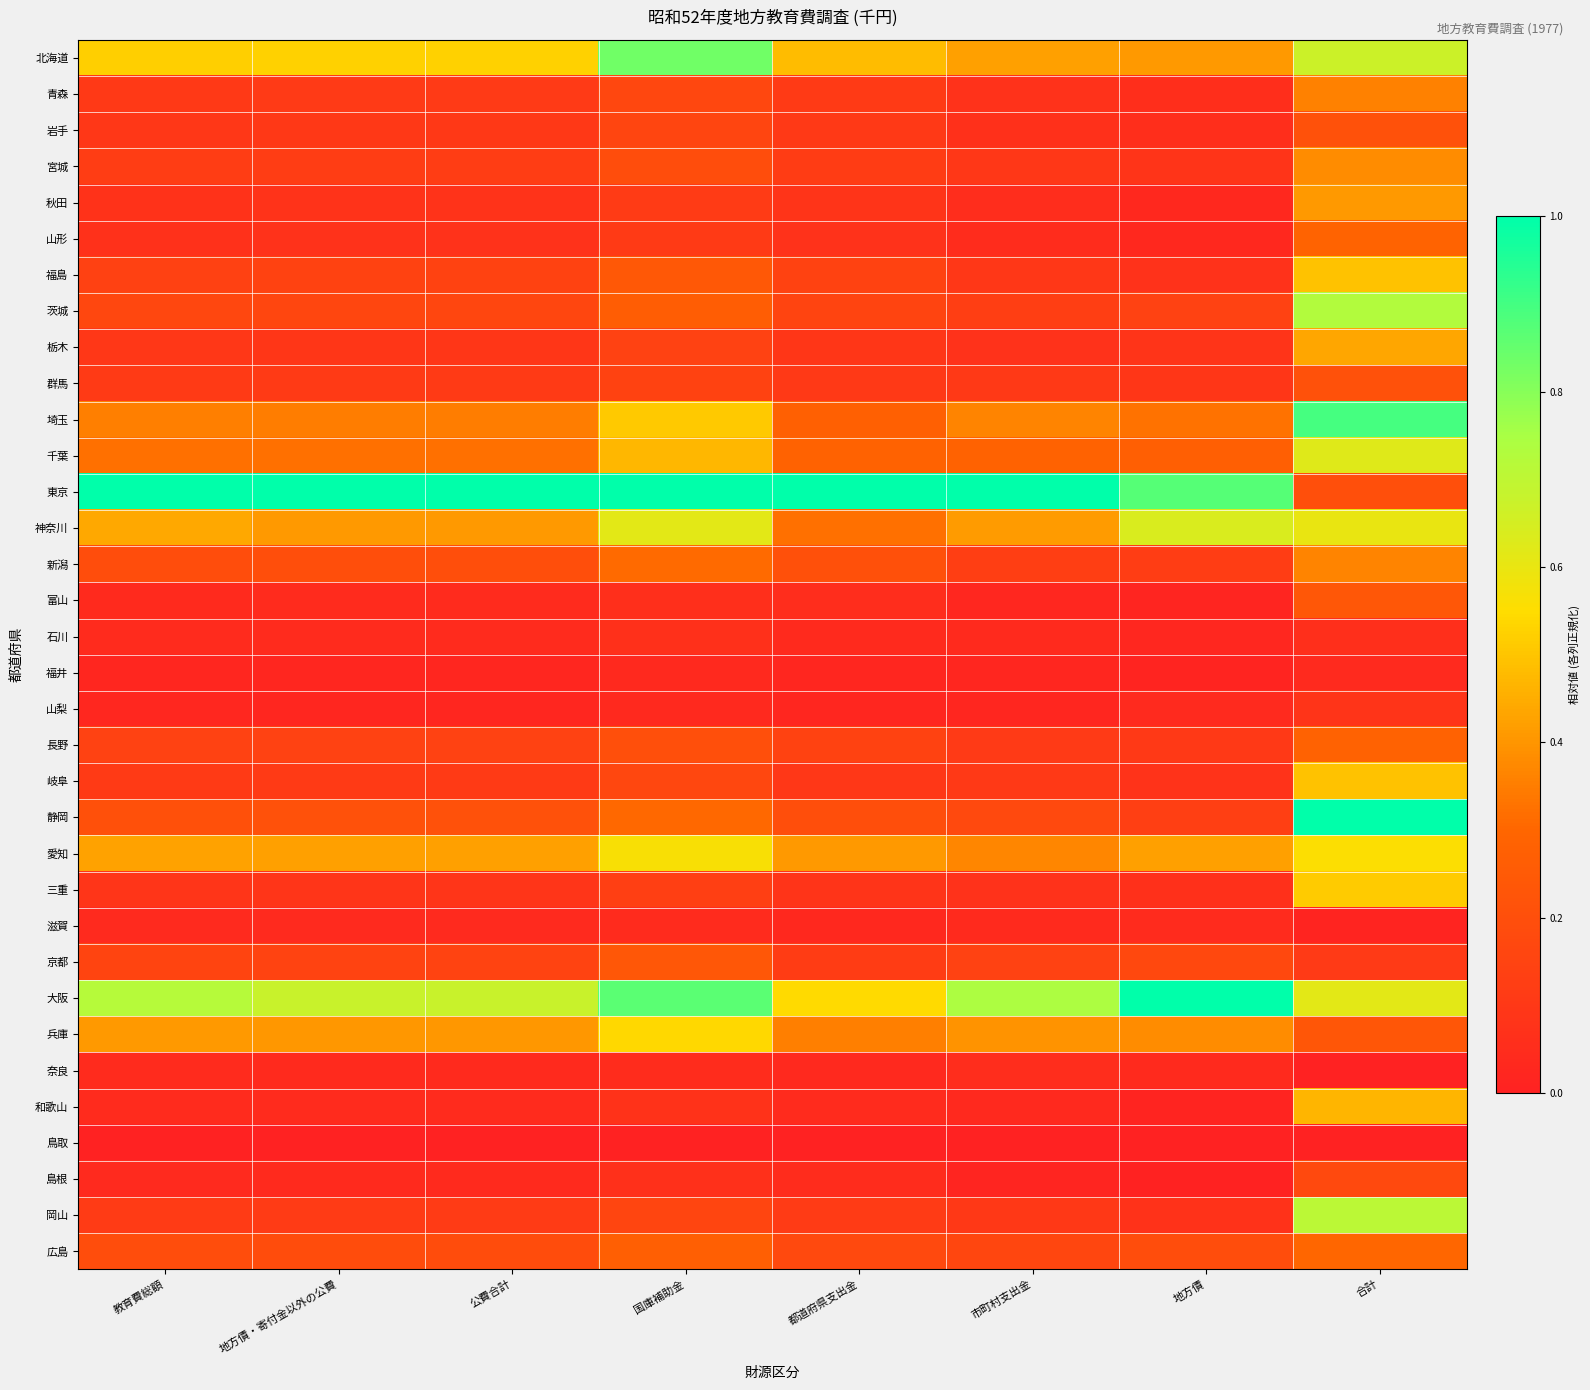

Reading right to left, transcribe all the data shown in this chart.

北海道: 合計=0.7	地方債=0.4	市町村支出金=0.4	都道府県支出金=0.5	国庫補助金=0.8	公費合計=0.5	地方債・寄付金以外の公費=0.5	教育費総額=0.5
青森: 合計=0.4	地方債=0.1	市町村支出金=0.1	都道府県支出金=0.1	国庫補助金=0.2	公費合計=0.1	地方債・寄付金以外の公費=0.1	教育費総額=0.1
岩手: 合計=0.2	地方債=0.1	市町村支出金=0.1	都道府県支出金=0.1	国庫補助金=0.2	公費合計=0.1	地方債・寄付金以外の公費=0.1	教育費総額=0.1
宮城: 合計=0.4	地方債=0.1	市町村支出金=0.1	都道府県支出金=0.1	国庫補助金=0.2	公費合計=0.1	地方債・寄付金以外の公費=0.1	教育費総額=0.1
秋田: 合計=0.4	地方債=0.0	市町村支出金=0.1	都道府県支出金=0.1	国庫補助金=0.1	公費合計=0.1	地方債・寄付金以外の公費=0.1	教育費総額=0.1
山形: 合計=0.3	地方債=0.0	市町村支出金=0.0	都道府県支出金=0.1	国庫補助金=0.1	公費合計=0.1	地方債・寄付金以外の公費=0.1	教育費総額=0.1
福島: 合計=0.5	地方債=0.1	市町村支出金=0.1	都道府県支出金=0.1	国庫補助金=0.2	公費合計=0.1	地方債・寄付金以外の公費=0.1	教育費総額=0.1
茨城: 合計=0.7	地方債=0.1	市町村支出金=0.1	都道府県支出金=0.2	国庫補助金=0.3	公費合計=0.2	地方債・寄付金以外の公費=0.2	教育費総額=0.2
栃木: 合計=0.4	地方債=0.1	市町村支出金=0.1	都道府県支出金=0.1	国庫補助金=0.1	公費合計=0.1	地方債・寄付金以外の公費=0.1	教育費総額=0.1
群馬: 合計=0.2	地方債=0.1	市町村支出金=0.1	都道府県支出金=0.1	国庫補助金=0.1	公費合計=0.1	地方債・寄付金以外の公費=0.1	教育費総額=0.1
埼玉: 合計=0.9	地方債=0.3	市町村支出金=0.4	都道府県支出金=0.3	国庫補助金=0.5	公費合計=0.4	地方債・寄付金以外の公費=0.4	教育費総額=0.4
千葉: 合計=0.6	地方債=0.3	市町村支出金=0.3	都道府県支出金=0.3	国庫補助金=0.5	公費合計=0.3	地方債・寄付金以外の公費=0.3	教育費総額=0.3
東京: 合計=0.2	地方債=0.9	市町村支出金=1.0	都道府県支出金=1.0	国庫補助金=1.0	公費合計=1.0	地方債・寄付金以外の公費=1.0	教育費総額=1.0
神奈川: 合計=0.6	地方債=0.6	市町村支出金=0.4	都道府県支出金=0.3	国庫補助金=0.6	公費合計=0.4	地方債・寄付金以外の公費=0.4	教育費総額=0.4
新潟: 合計=0.4	地方債=0.1	市町村支出金=0.1	都道府県支出金=0.2	国庫補助金=0.3	公費合計=0.2	地方債・寄付金以外の公費=0.2	教育費総額=0.2
富山: 合計=0.2	地方債=0.0	市町村支出金=0.0	都道府県支出金=0.1	国庫補助金=0.1	公費合計=0.0	地方債・寄付金以外の公費=0.0	教育費総額=0.0
石川: 合計=0.1	地方債=0.0	市町村支出金=0.0	都道府県支出金=0.0	国庫補助金=0.1	公費合計=0.0	地方債・寄付金以外の公費=0.0	教育費総額=0.0
福井: 合計=0.0	地方債=0.0	市町村支出金=0.0	都道府県支出金=0.0	国庫補助金=0.0	公費合計=0.0	地方債・寄付金以外の公費=0.0	教育費総額=0.0
山梨: 合計=0.1	地方債=0.0	市町村支出金=0.0	都道府県支出金=0.0	国庫補助金=0.0	公費合計=0.0	地方債・寄付金以外の公費=0.0	教育費総額=0.0
長野: 合計=0.3	地方債=0.1	市町村支出金=0.1	都道府県支出金=0.1	国庫補助金=0.2	公費合計=0.1	地方債・寄付金以外の公費=0.1	教育費総額=0.1
岐阜: 合計=0.5	地方債=0.1	市町村支出金=0.1	都道府県支出金=0.1	国庫補助金=0.2	公費合計=0.1	地方債・寄付金以外の公費=0.1	教育費総額=0.1
静岡: 合計=1.0	地方債=0.1	市町村支出金=0.2	都道府県支出金=0.2	国庫補助金=0.3	公費合計=0.2	地方債・寄付金以外の公費=0.2	教育費総額=0.2
愛知: 合計=0.6	地方債=0.4	市町村支出金=0.4	都道府県支出金=0.4	国庫補助金=0.6	公費合計=0.4	地方債・寄付金以外の公費=0.4	教育費総額=0.4
三重: 合計=0.5	地方債=0.1	市町村支出金=0.1	都道府県支出金=0.1	国庫補助金=0.1	公費合計=0.1	地方債・寄付金以外の公費=0.1	教育費総額=0.1
滋賀: 合計=0.0	地方債=0.0	市町村支出金=0.0	都道府県支出金=0.0	国庫補助金=0.0	公費合計=0.0	地方債・寄付金以外の公費=0.0	教育費総額=0.0
京都: 合計=0.1	地方債=0.2	市町村支出金=0.1	都道府県支出金=0.1	国庫補助金=0.2	公費合計=0.1	地方債・寄付金以外の公費=0.1	教育費総額=0.2
大阪: 合計=0.6	地方債=1.0	市町村支出金=0.7	都道府県支出金=0.5	国庫補助金=0.9	公費合計=0.7	地方債・寄付金以外の公費=0.7	教育費総額=0.7
兵庫: 合計=0.2	地方債=0.4	市町村支出金=0.4	都道府県支出金=0.4	国庫補助金=0.5	公費合計=0.4	地方債・寄付金以外の公費=0.4	教育費総額=0.4
奈良: 合計=0.0	地方債=0.0	市町村支出金=0.1	都道府県支出金=0.0	国庫補助金=0.0	公費合計=0.0	地方債・寄付金以外の公費=0.0	教育費総額=0.0
和歌山: 合計=0.5	地方債=0.0	市町村支出金=0.0	都道府県支出金=0.0	国庫補助金=0.1	公費合計=0.0	地方債・寄付金以外の公費=0.0	教育費総額=0.0
鳥取: 合計=0.0	地方債=0.0	市町村支出金=0.0	都道府県支出金=0.0	国庫補助金=0.0	公費合計=0.0	地方債・寄付金以外の公費=0.0	教育費総額=0.0
島根: 合計=0.2	地方債=0.0	市町村支出金=0.0	都道府県支出金=0.0	国庫補助金=0.1	公費合計=0.0	地方債・寄付金以外の公費=0.0	教育費総額=0.0
岡山: 合計=0.7	地方債=0.1	市町村支出金=0.1	都道府県支出金=0.1	国庫補助金=0.2	公費合計=0.1	地方債・寄付金以外の公費=0.1	教育費総額=0.1
広島: 合計=0.3	地方債=0.2	市町村支出金=0.2	都道府県支出金=0.2	国庫補助金=0.3	公費合計=0.2	地方債・寄付金以外の公費=0.2	教育費総額=0.2